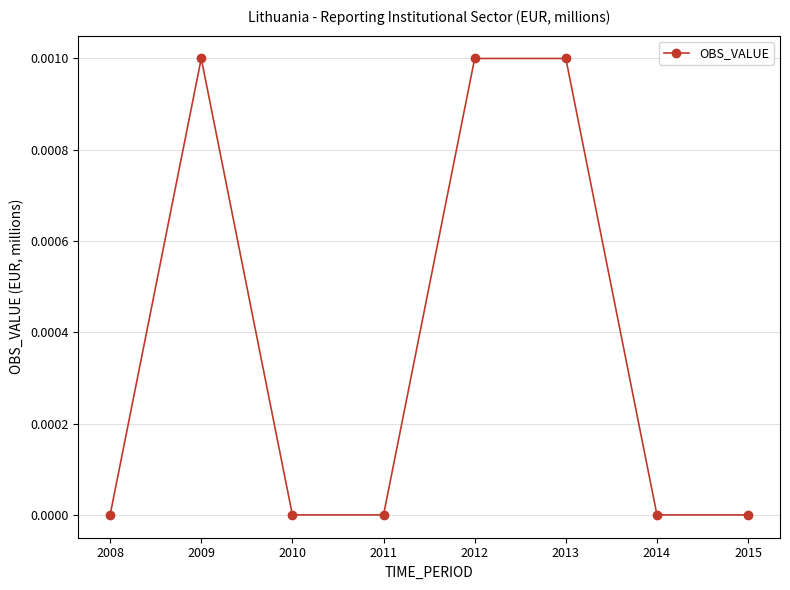

Is it true that the value at 2012 is 0.0?

True